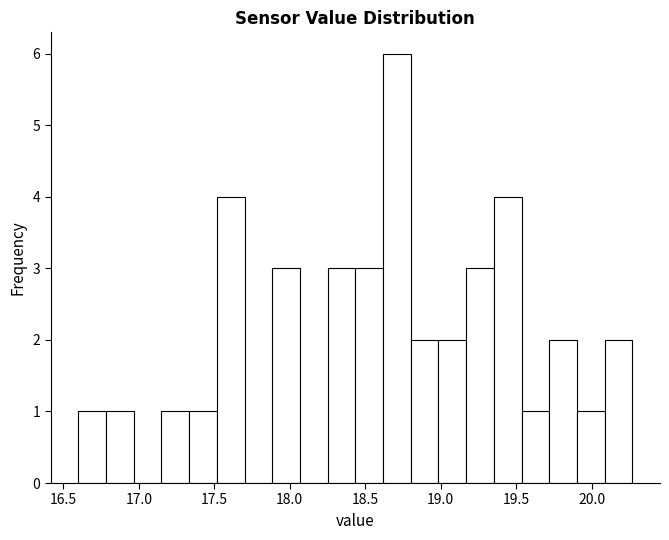

Read against the x-axis, roughly where is the centre of the tallest bar?

18.70